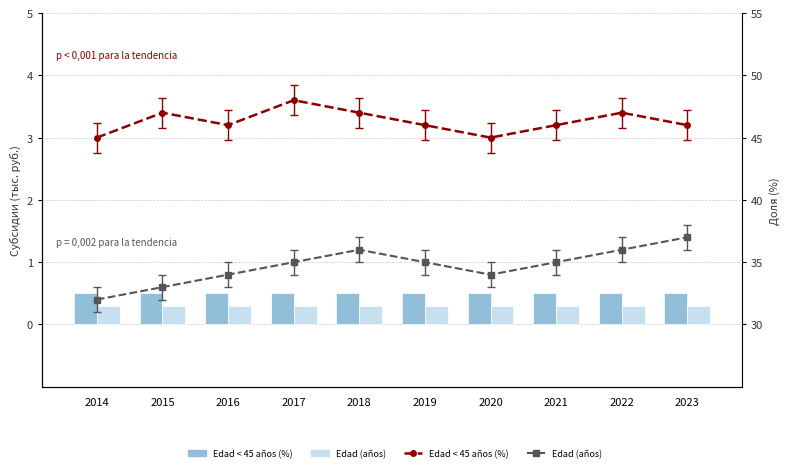

What are all the series names shown in the legend?

Edad < 45 años (%), Edad (años)